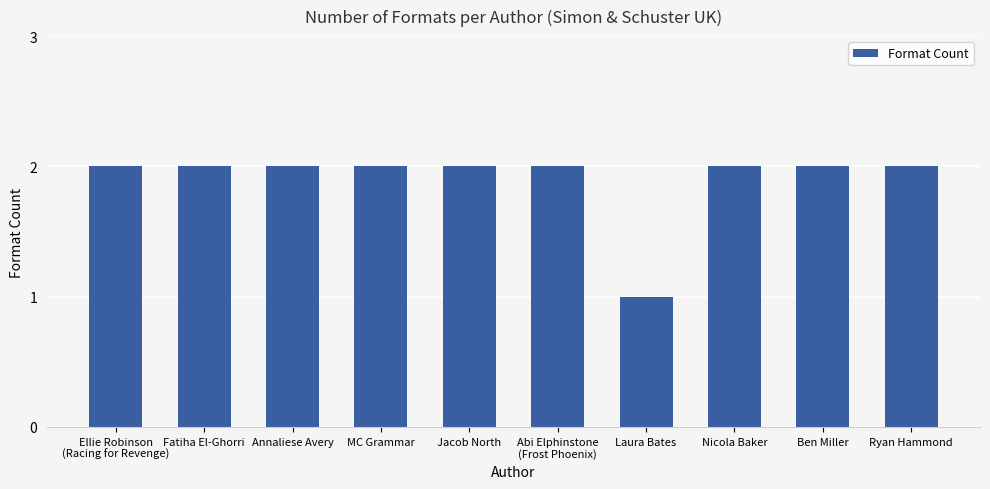

What is the average value?

2